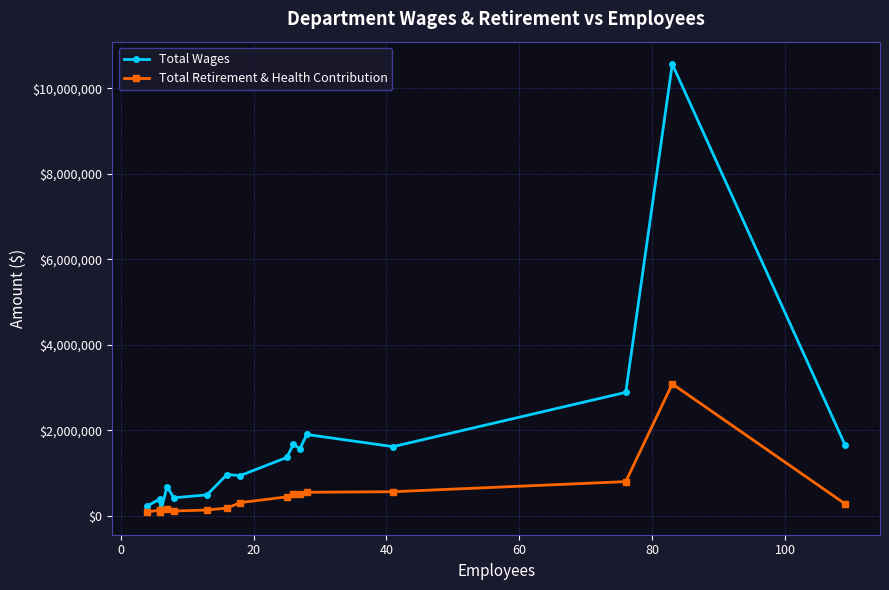

What is the minimum value for Total Wages?

84794